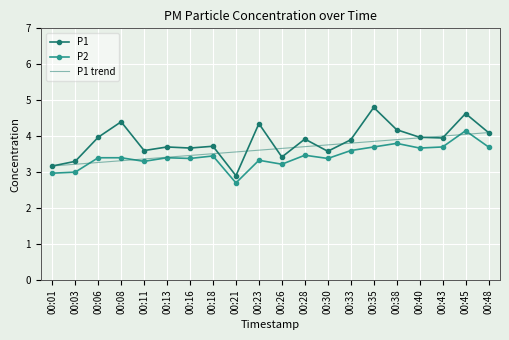

What are all the series names shown in the legend?

P1, P2, P1 trend